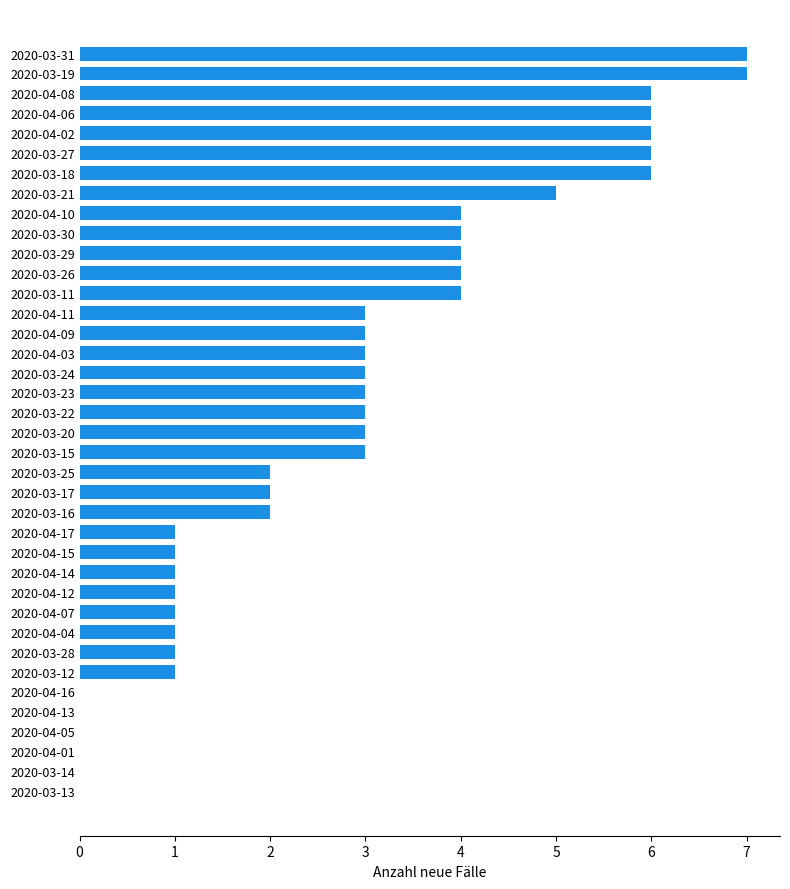

What is the sum of the values at 2020-03-16 and 2020-03-24?

5